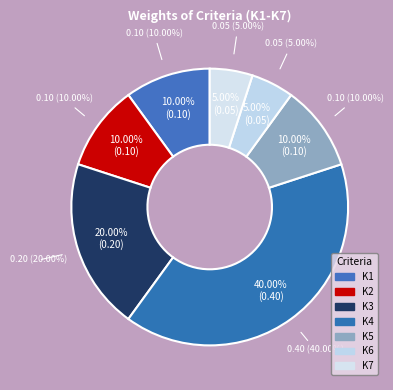

Do K2 and K1 together represent more than half of the pie?

No